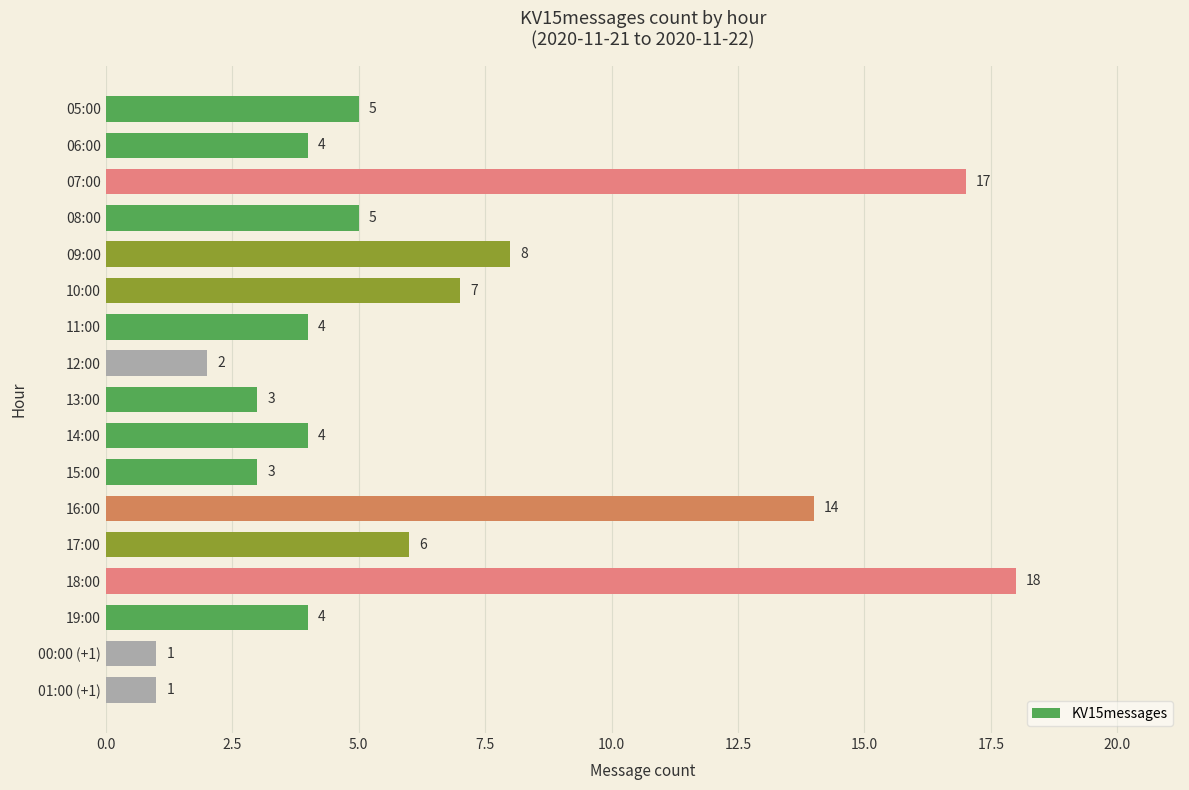

What is the maximum value shown in the chart?

18